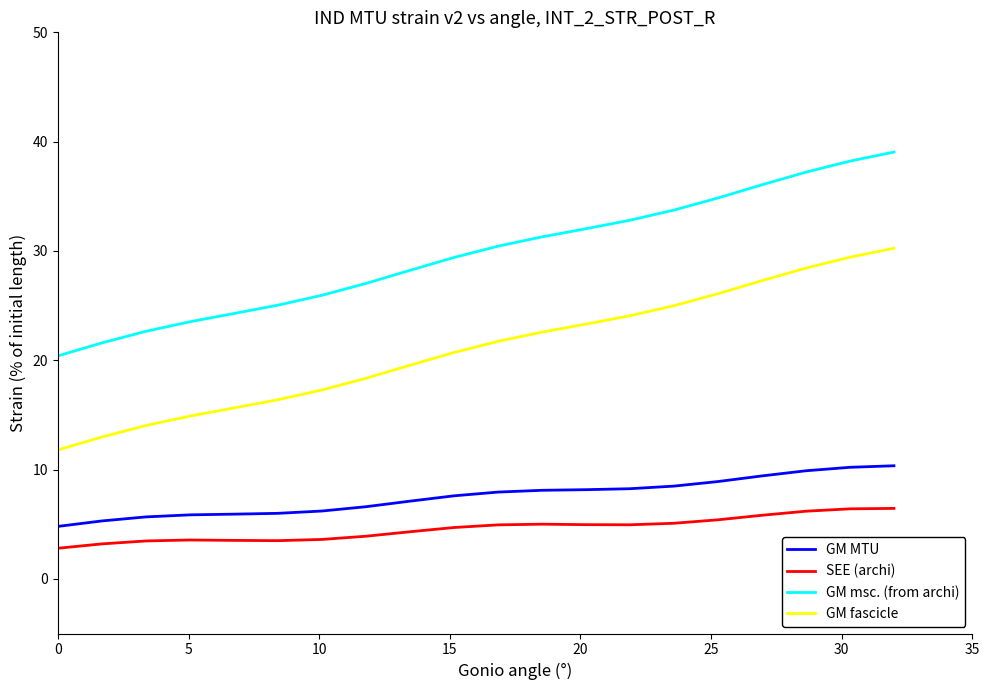

True or false: SEE (archi) and GM msc. (from archi) intersect in this chart.

False